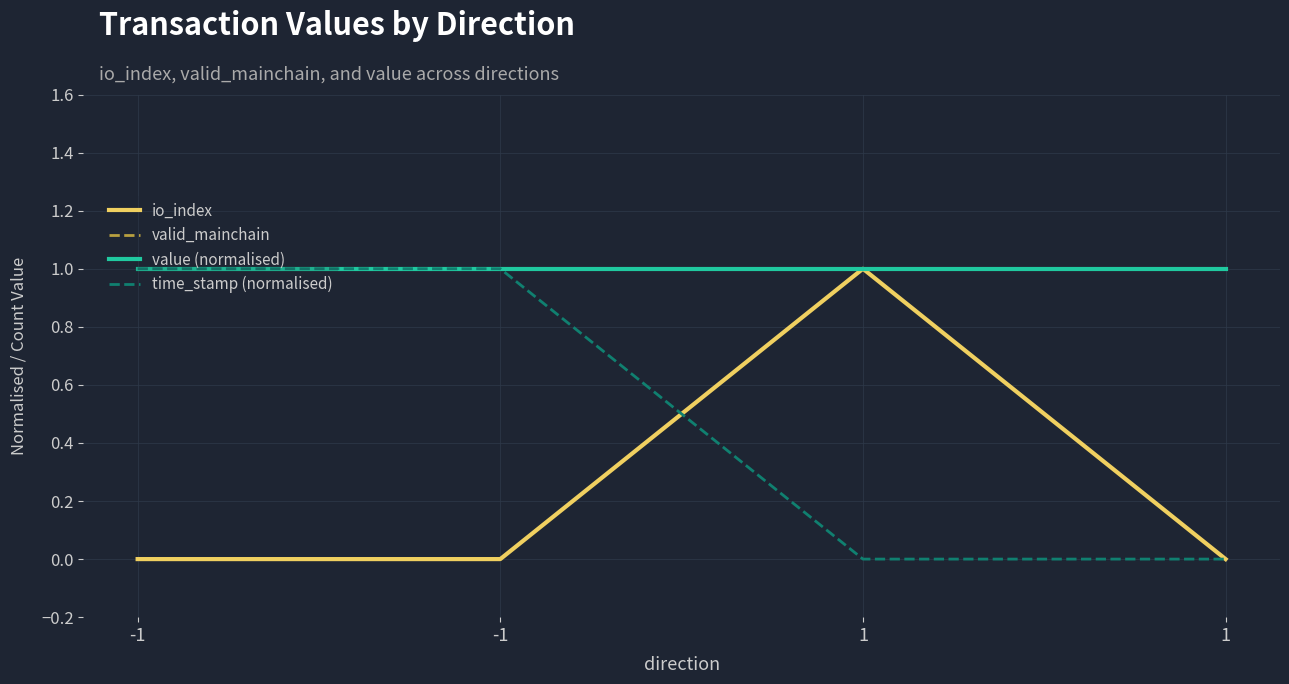

Which series has the widest spread of values?

io_index